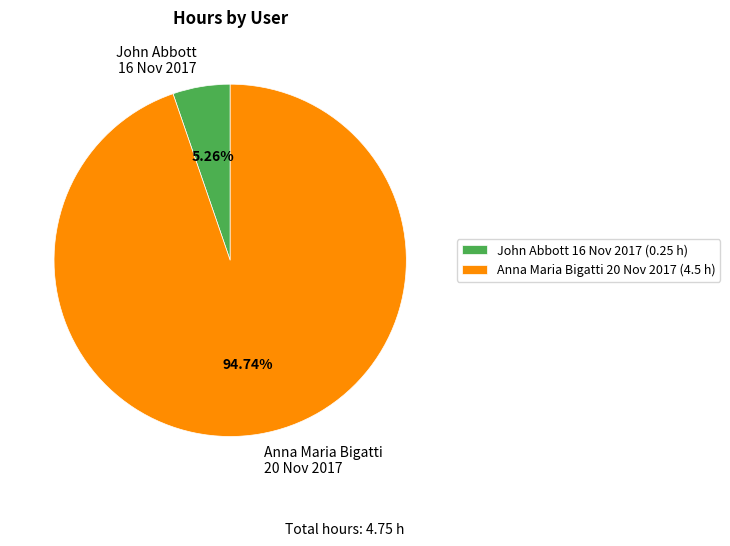

How many segments does this pie chart have?

2